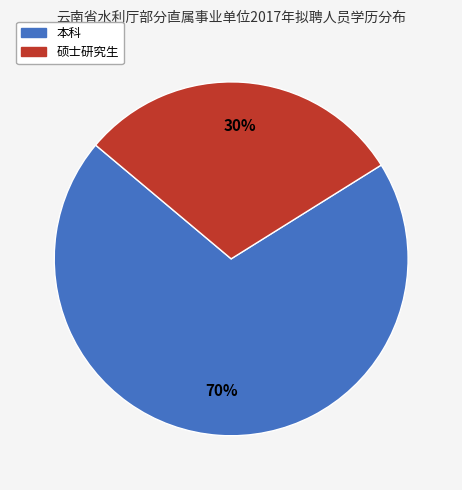

Count the number of slices in the pie.

2